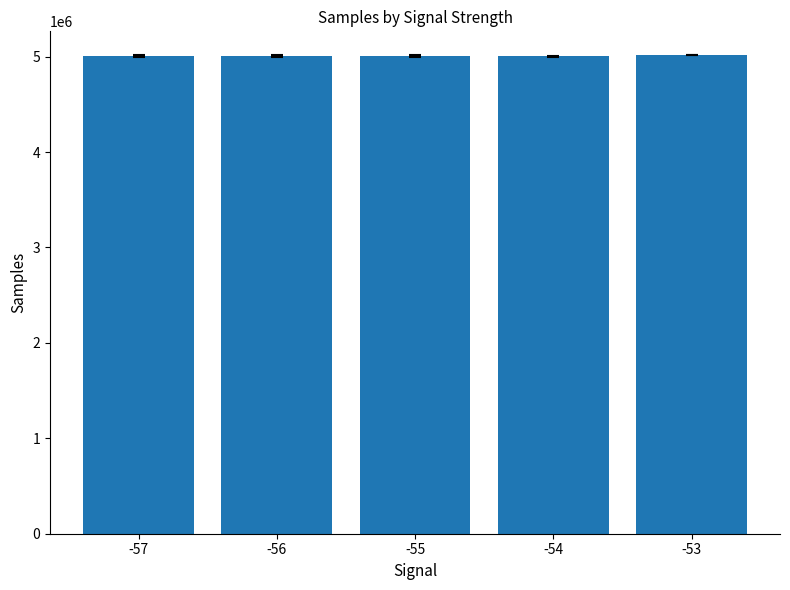

What is the average value?

5006850.2